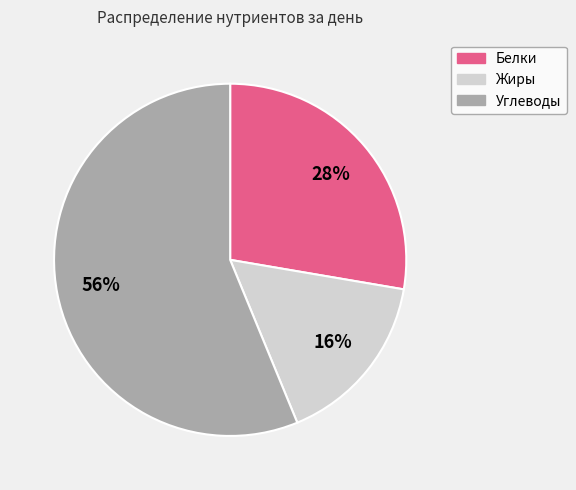

Combined, do Жиры and Углеводы account for over 50%?

Yes